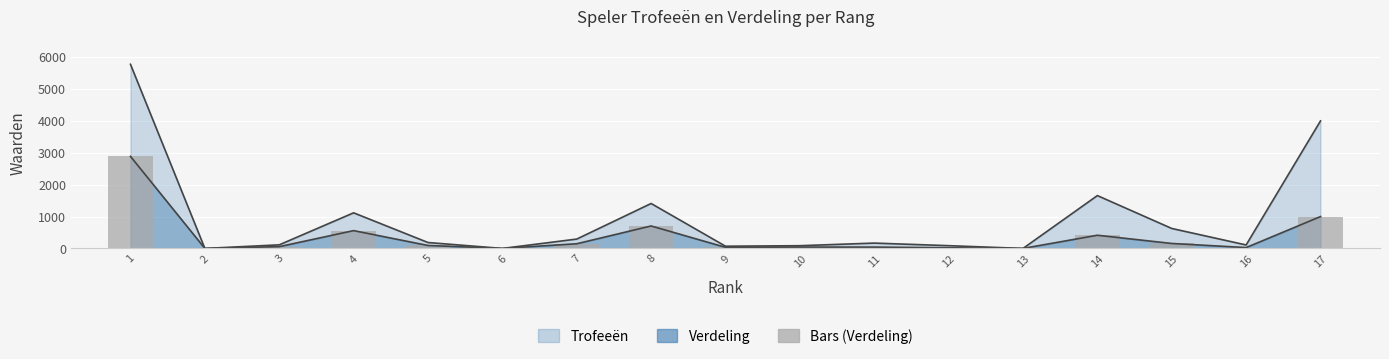

True or false: the data shows 559 at 4.

True